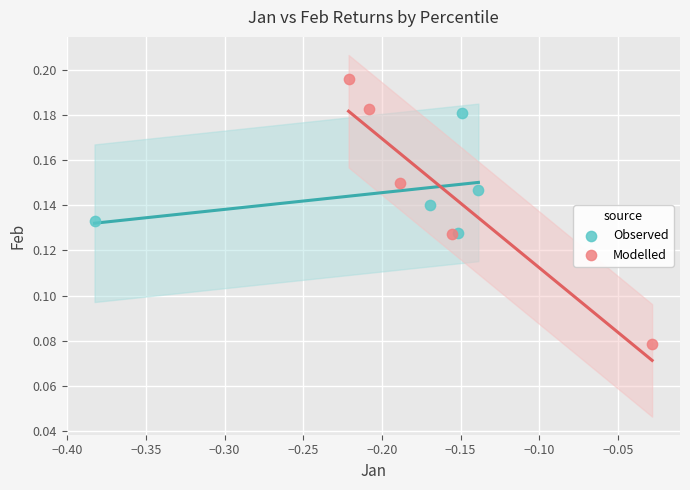

Which series reaches the maximum Y coordinate?

Modelled